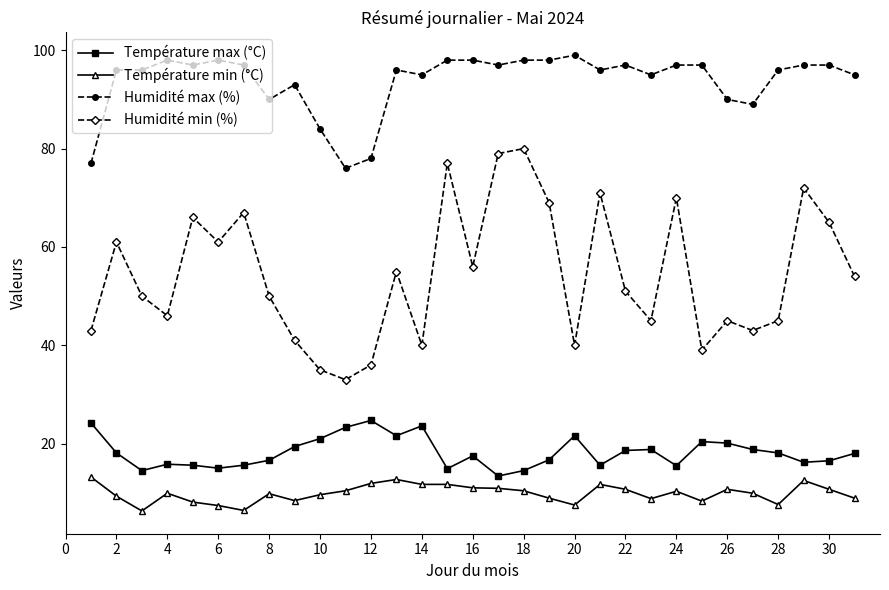

True or false: Température max (°C) and Humidité max (%) cross at least once.

False